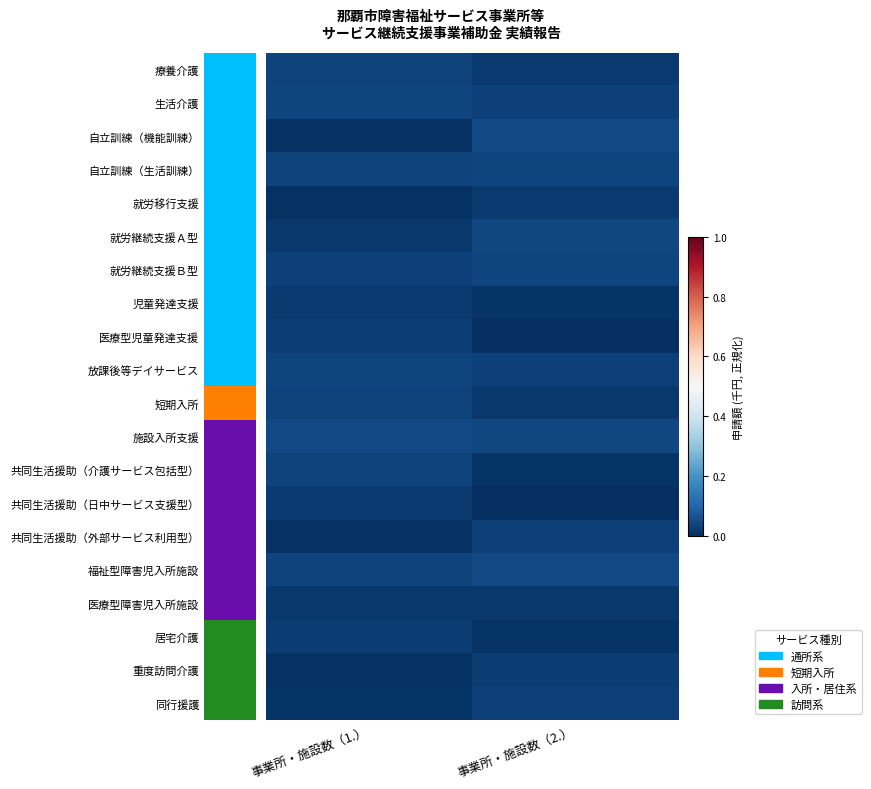

How many 居宅介護 values are between 0 and 1?

2